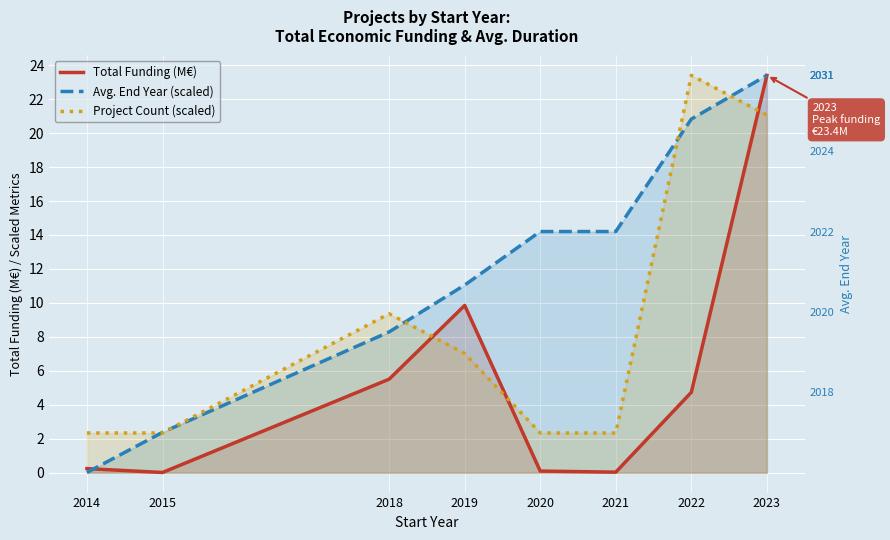

The Avg. End Year (scaled) series shows 19.3 at 2019. True or false?

False